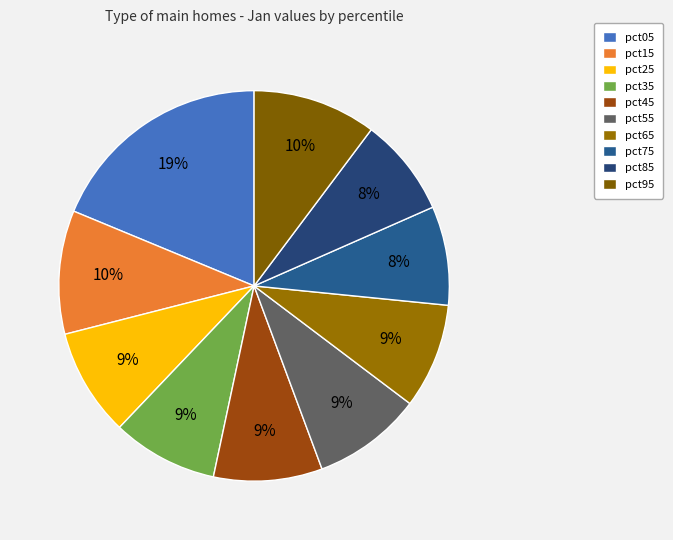

To the nearest percent, what is the difference between the largest and smallest slice percentages?

11%